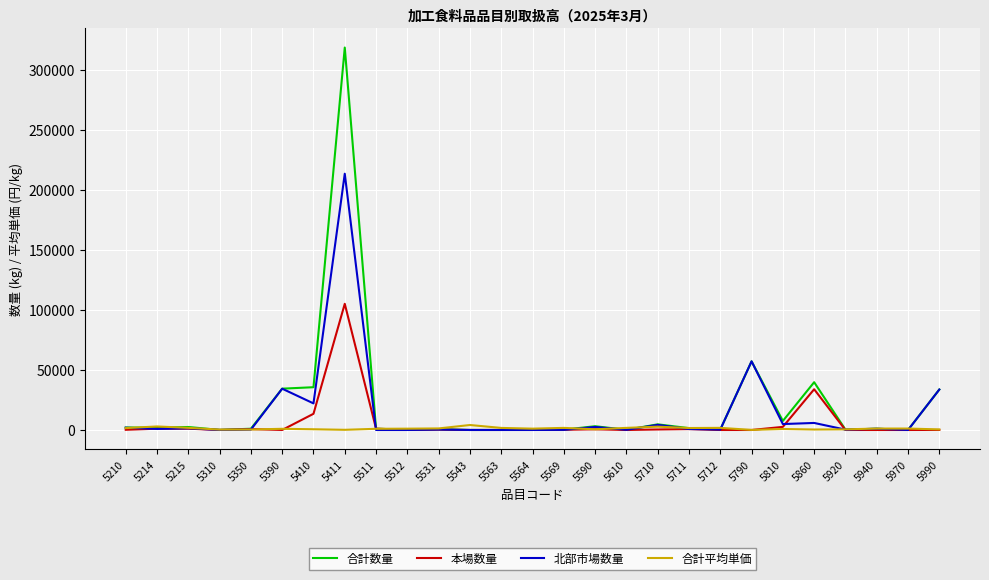

Count the number of categories in the chart.

27